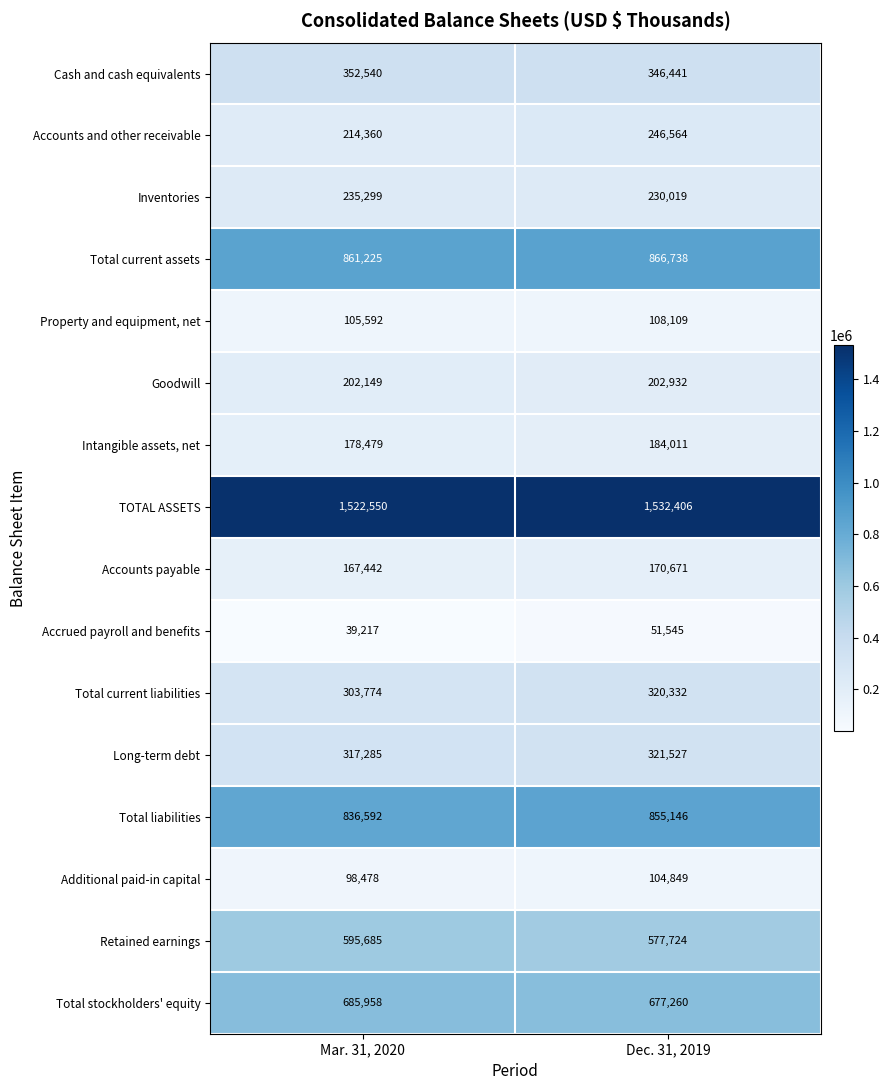

What is the highest value of the Total current liabilities series?

320332